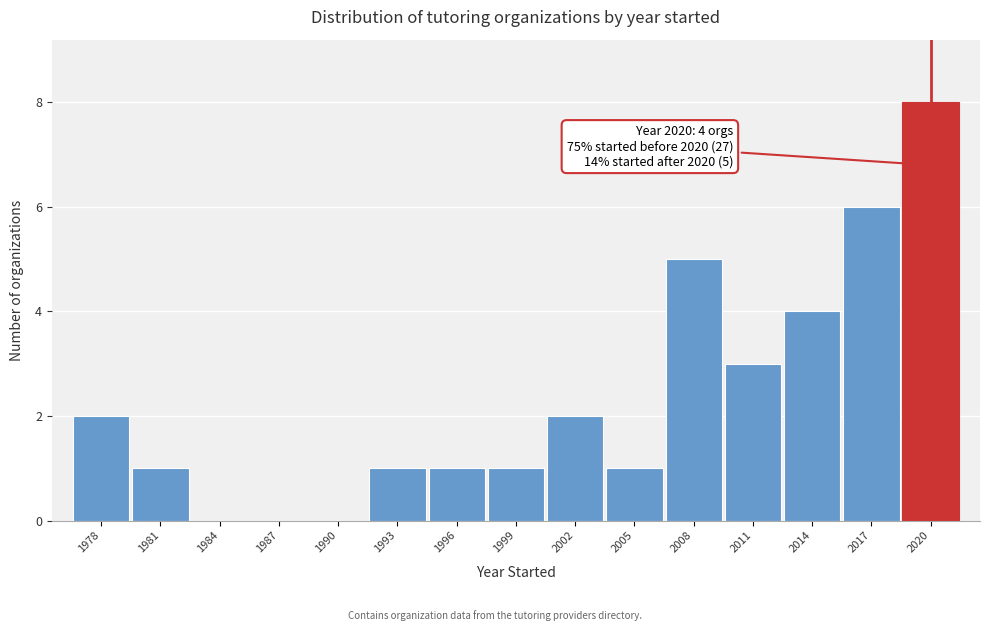

Which range on the x-axis has the tallest bar?

2018.5 to 2021.5